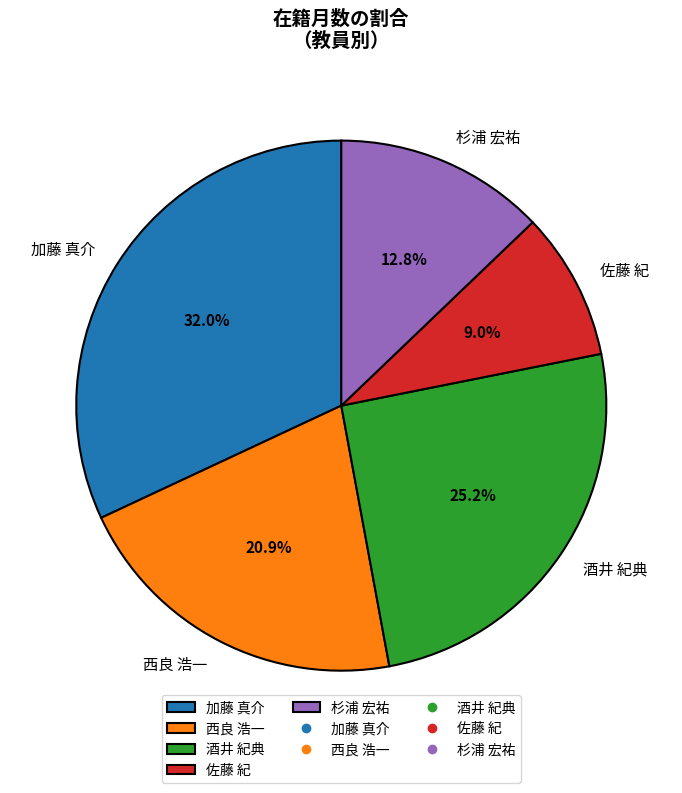

Combined, do 杉浦 宏祐 and 加藤 真介 account for over 50%?

No